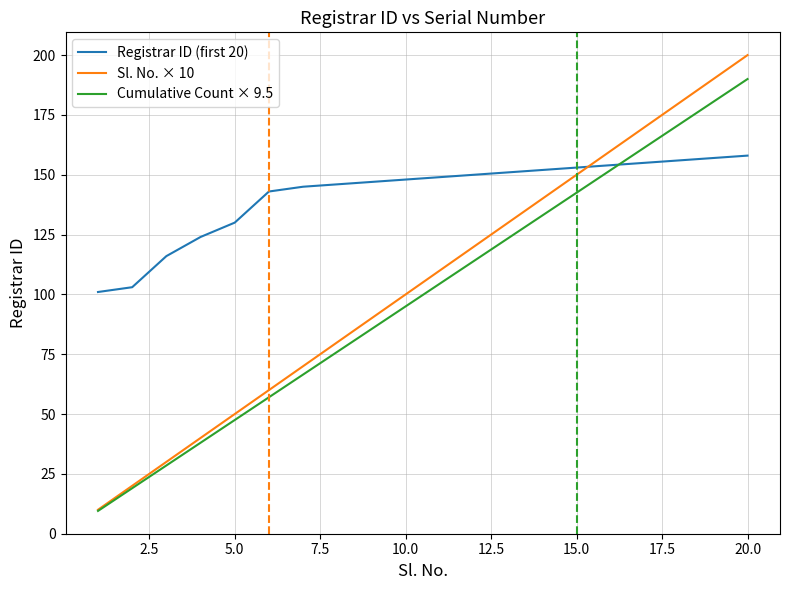

Which series has the widest spread of values?

Sl. No. × 10